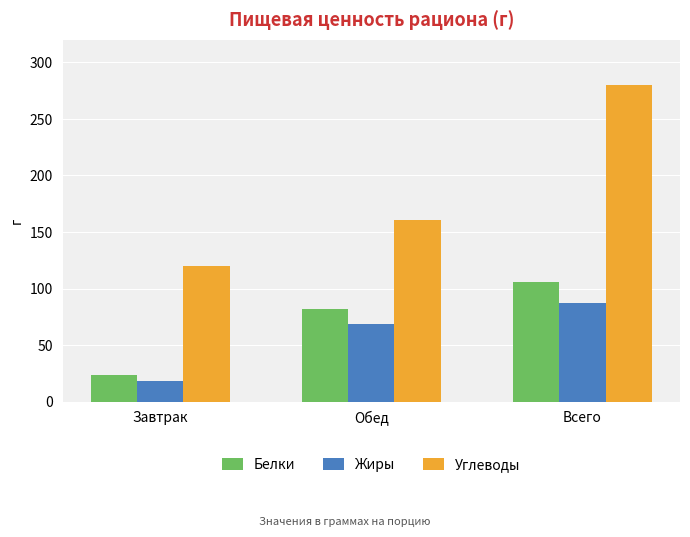

Reading left to right, what are all the values shown in this chart?

Белки: 23.8	82.3	106.2
Жиры: 18.2	68.9	87.1
Углеводы: 119.6	160.2	279.8